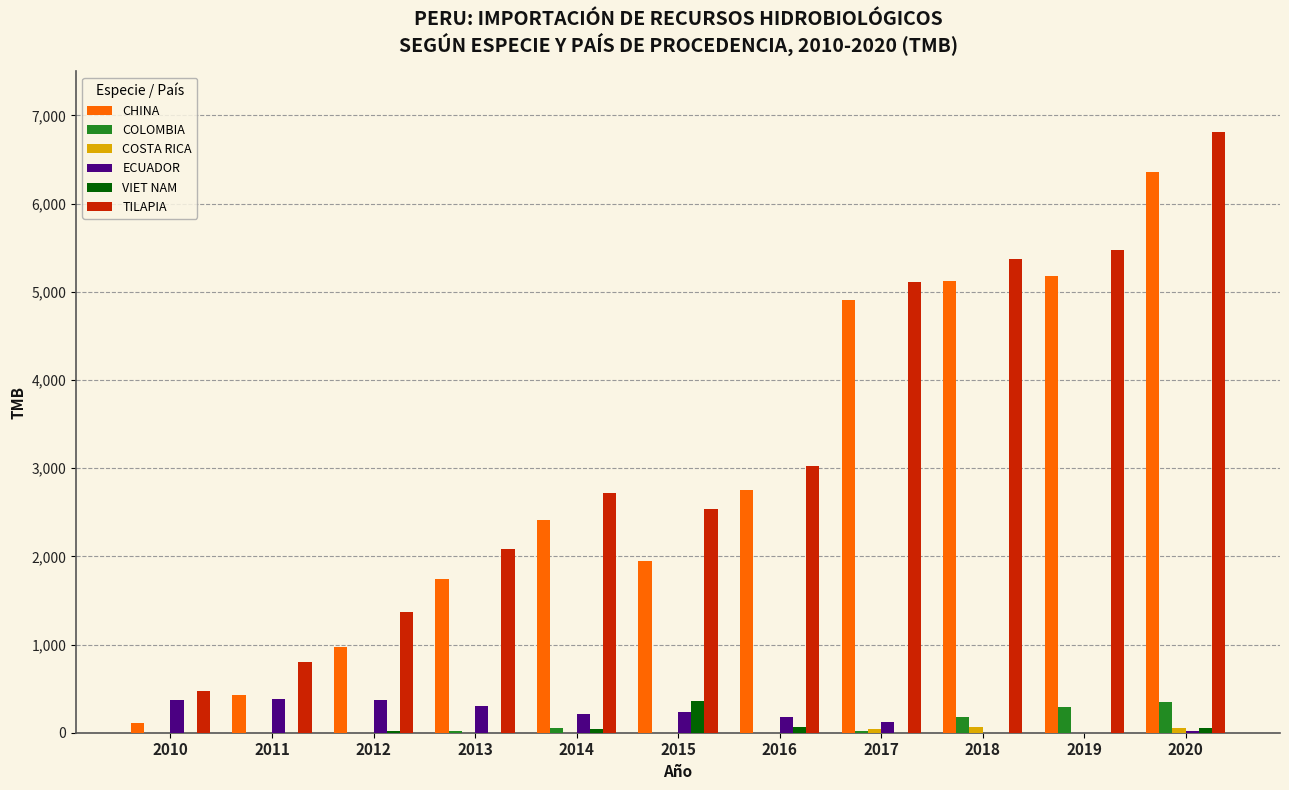

Which series changed the most between 2012 and 2018?

CHINA